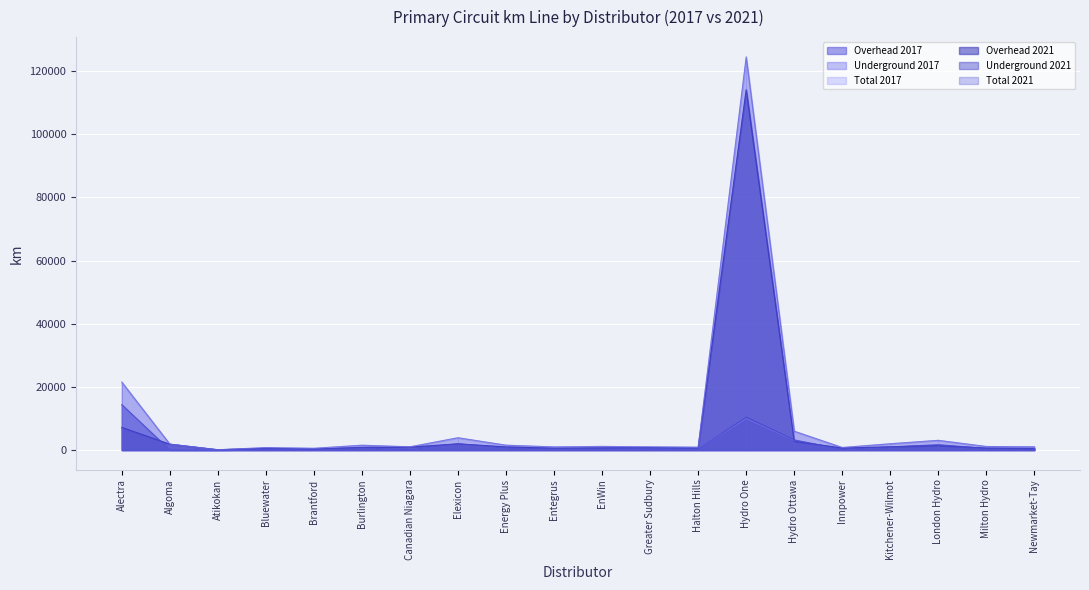

True or false: Total 2021 has a value of 124556 at Hydro One.

True